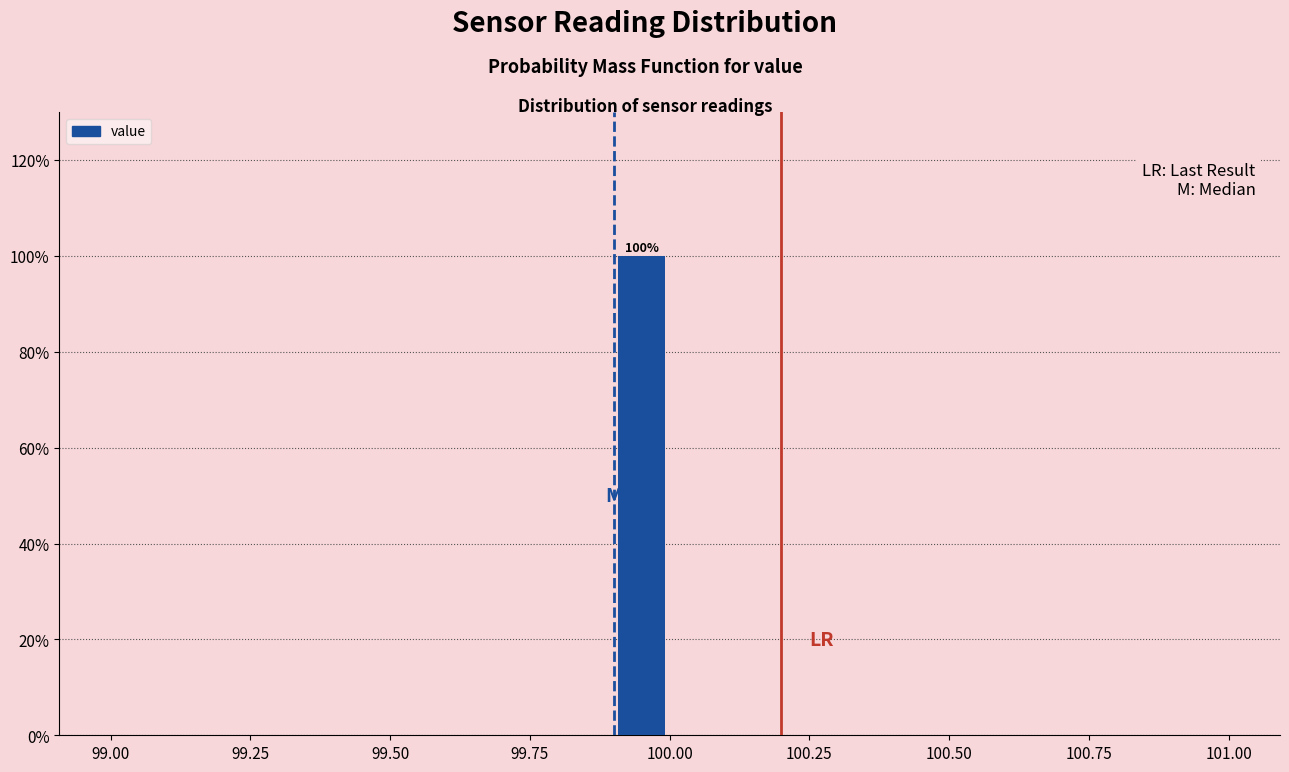

Read against the x-axis, roughly where is the centre of the tallest bar?

99.95